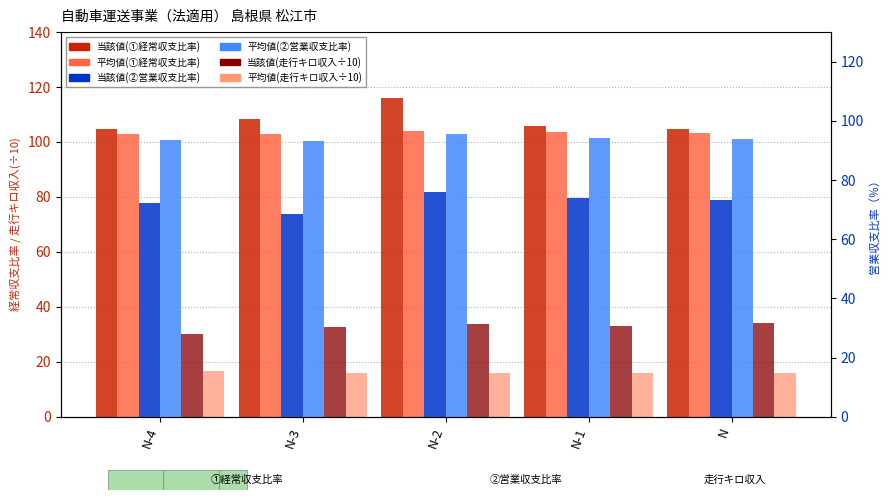

The value of 当該値(②営業収支比率) at N is 118.4. True or false?

False